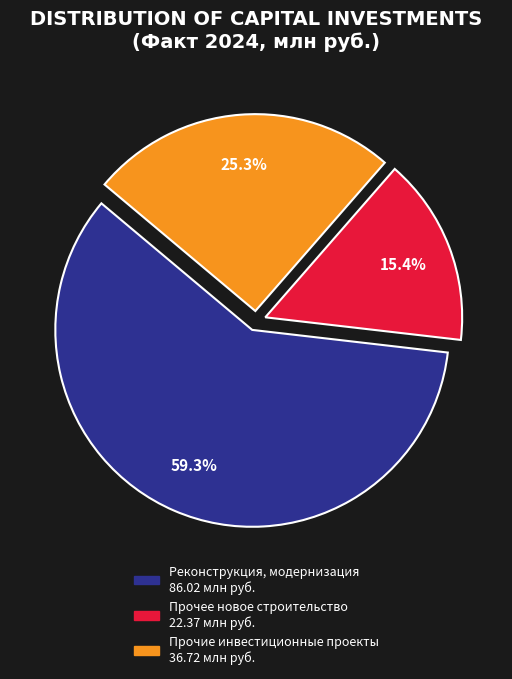

What is the majority slice?

Реконструкция, модернизация